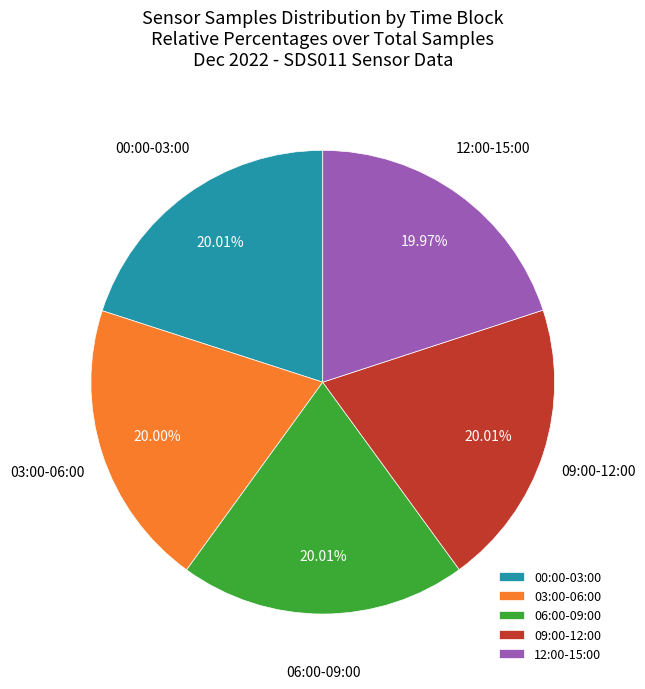

Approximately how many times larger is the value at 12:00-15:00 compared to 09:00-12:00?

1.0